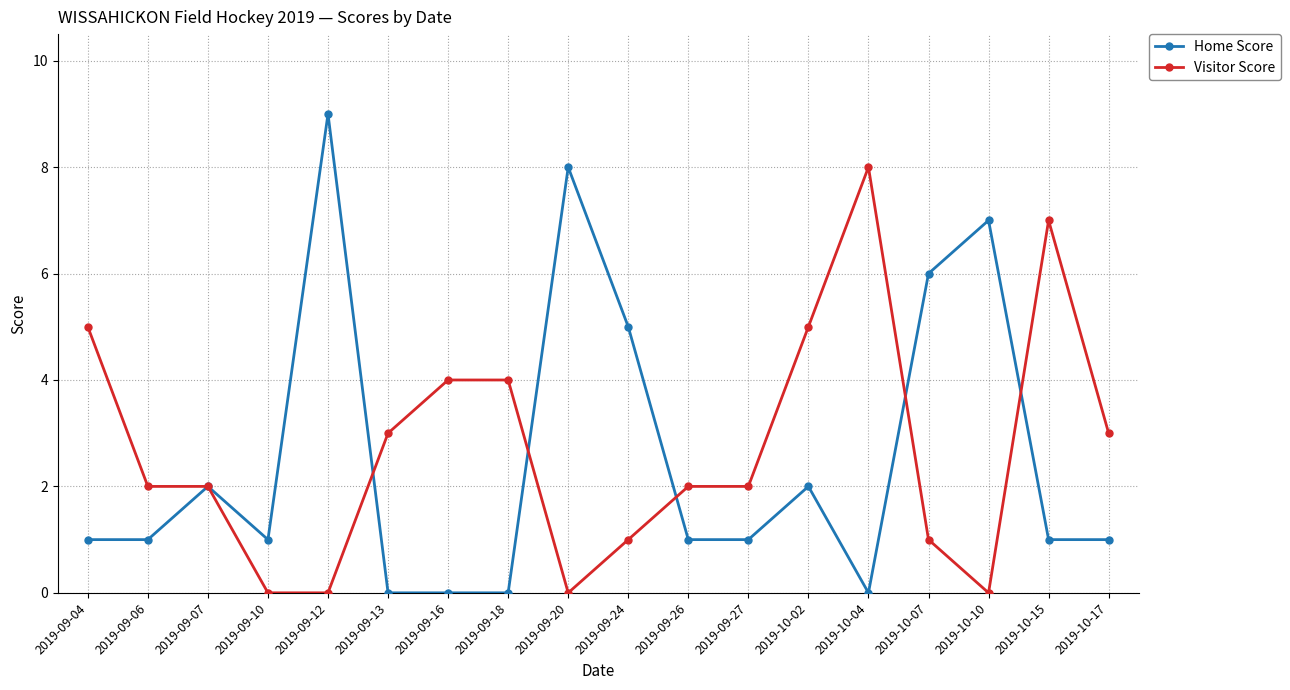

What is the average value of the Home Score series?

3